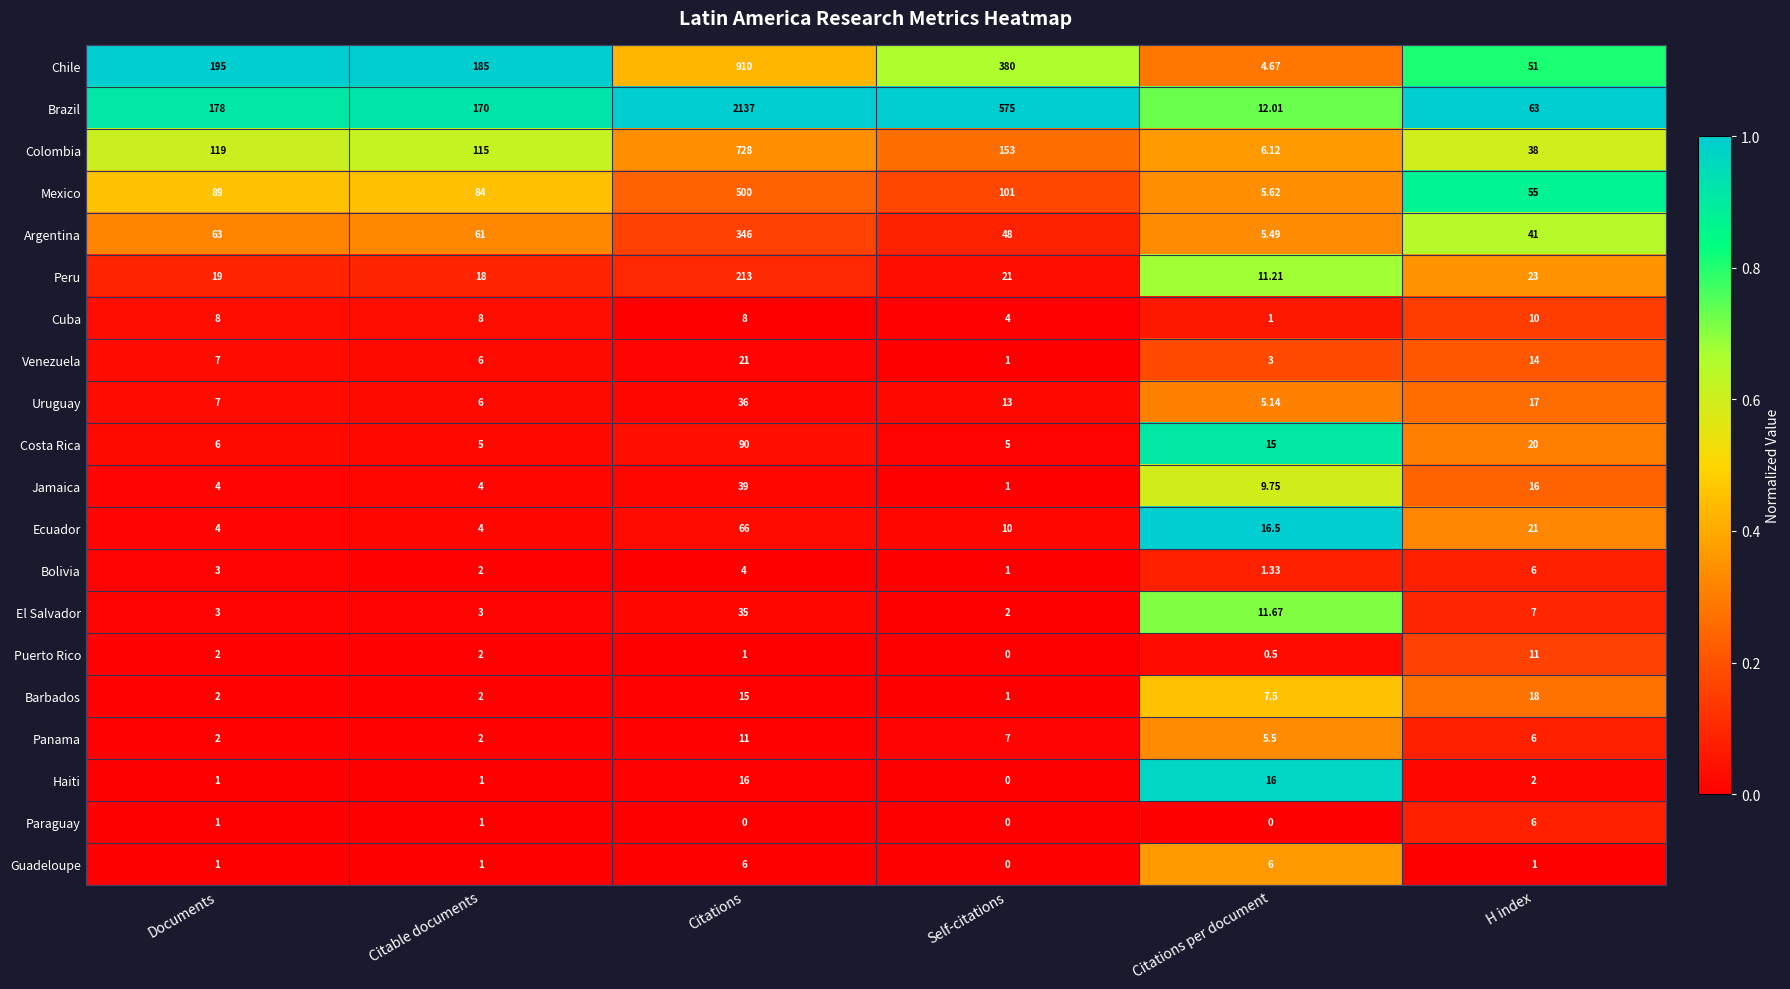

At which label is Barbados closest to 9?

Citations per document